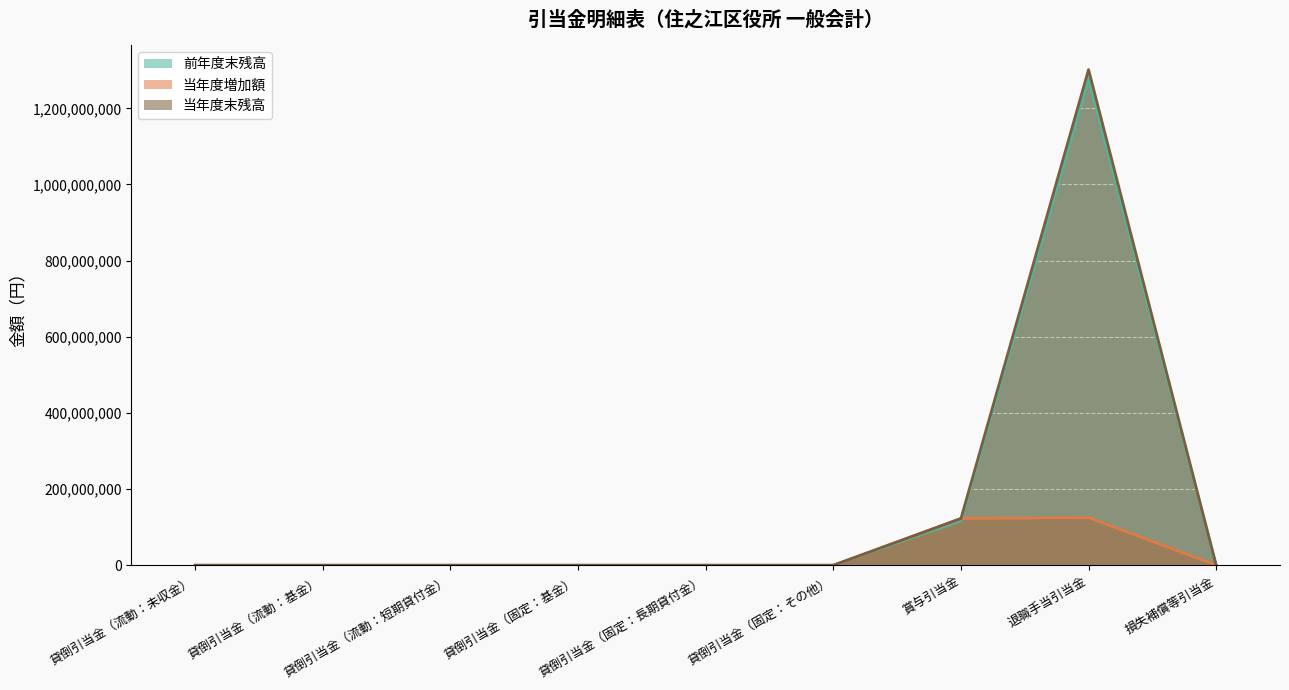

How many lines are shown in the chart?

3